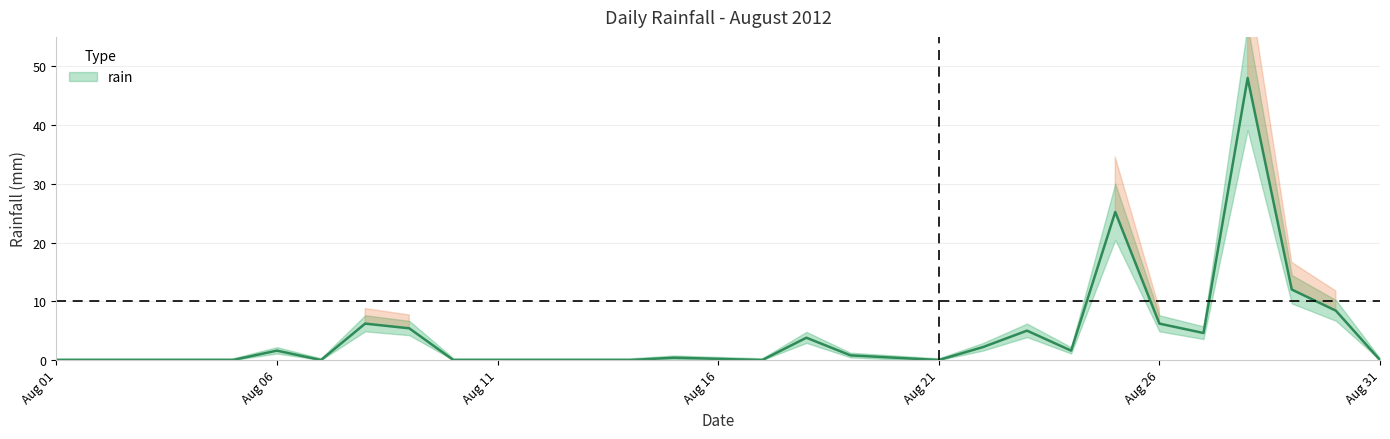

At which label is the value closest to 24?

2012-08-25